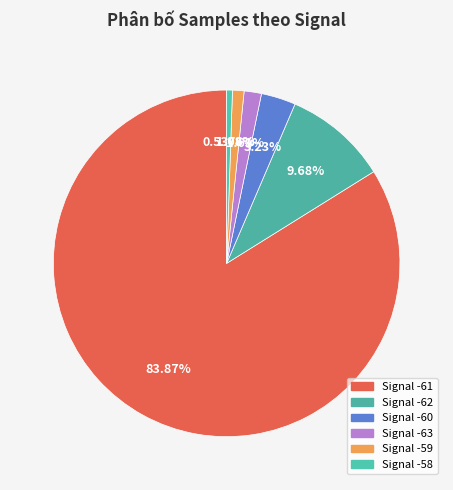

What percentage is NOT represented by Signal -63?

98.4%